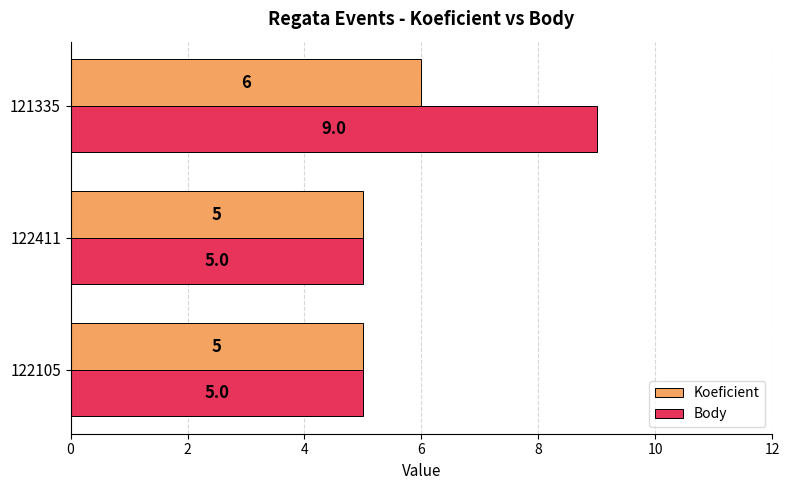

Rank the series by their maximum value, from lowest to highest.

Koeficient, Body